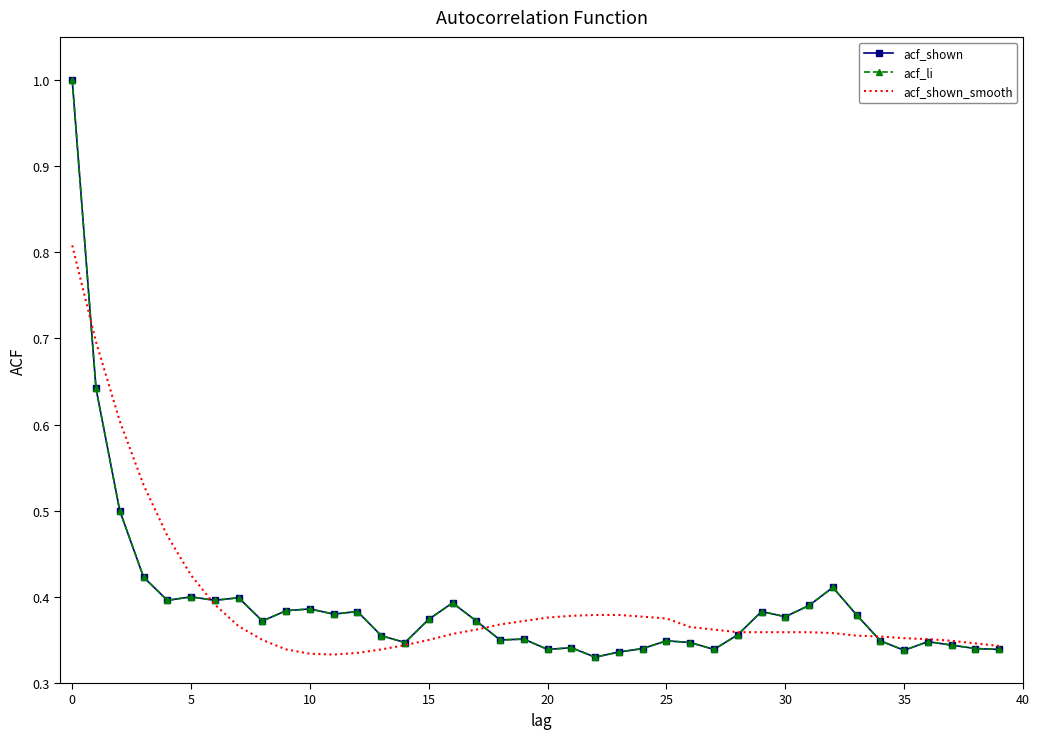

What are all the series names shown in the legend?

acf_shown, acf_li, acf_shown_smooth